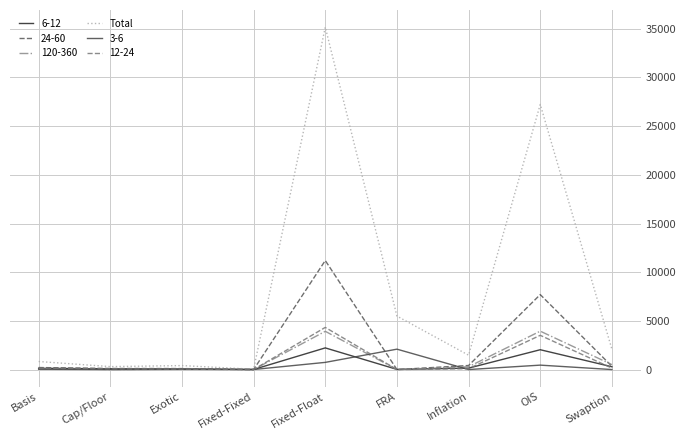

Which series has the largest range (max minus min)?

Total